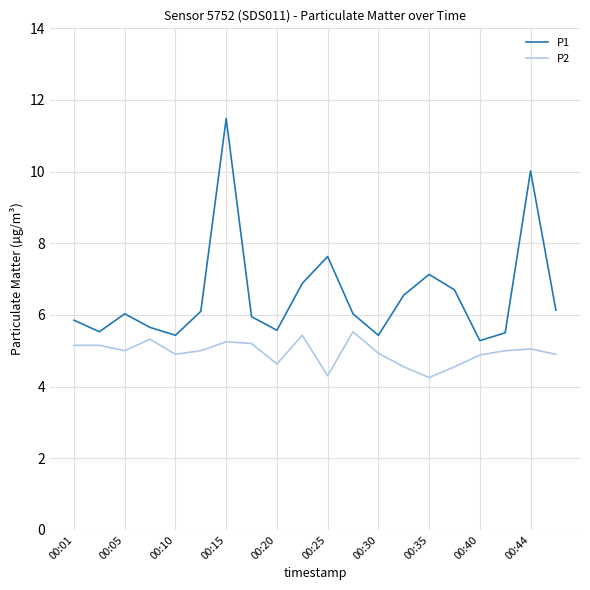

How many series are shown in this chart?

2